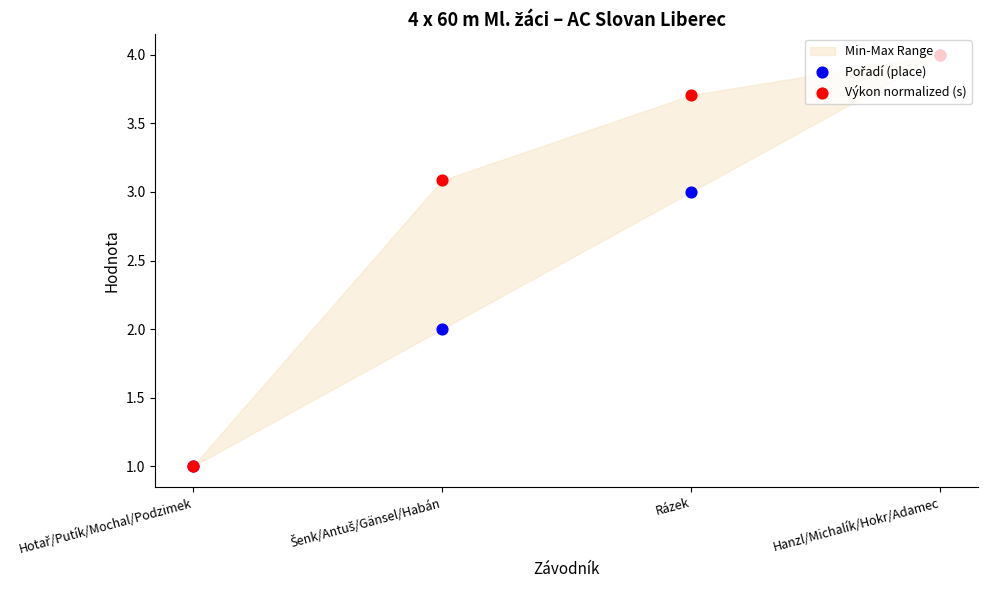

Which series has the largest total across all categories?

Výkon normalized (s)